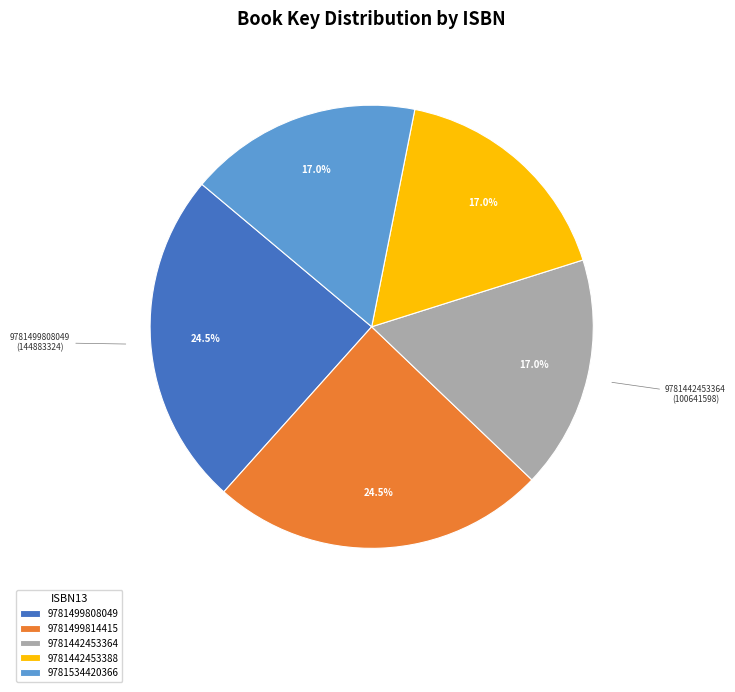

True or false: 9781442453364 accounts for 17% of the total.

True